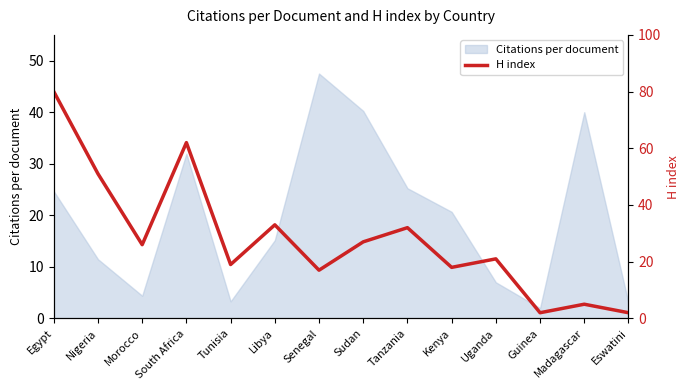

What position from the left is Uganda?

11